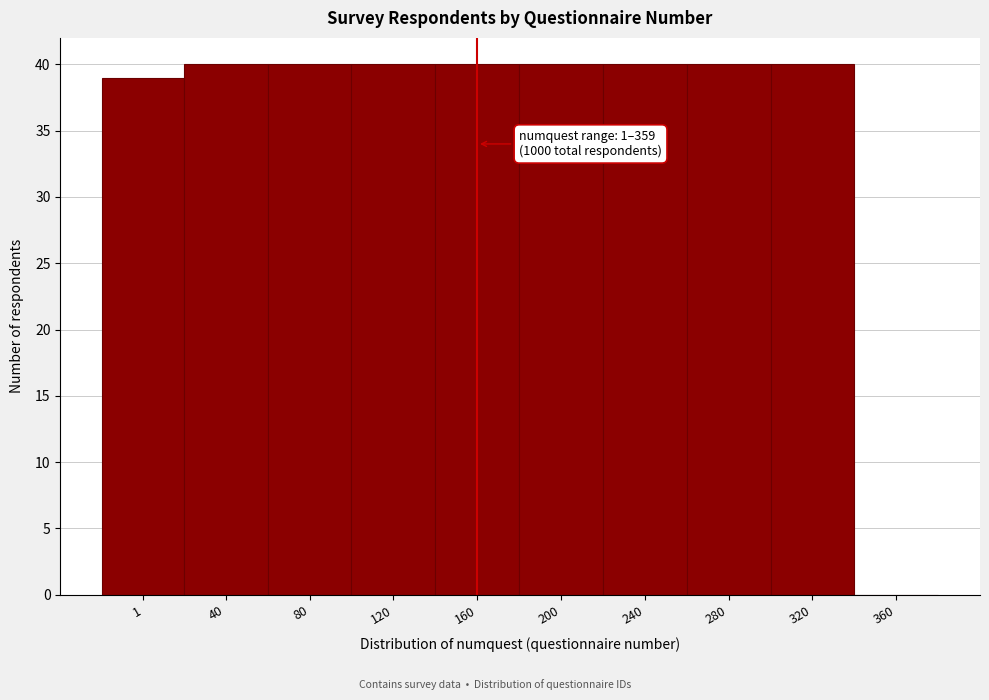

Reading left to right, what are all the values shown in this chart?

1=39	40=40	80=40	120=40	160=40	200=40	240=40	280=40	320=40	360=0